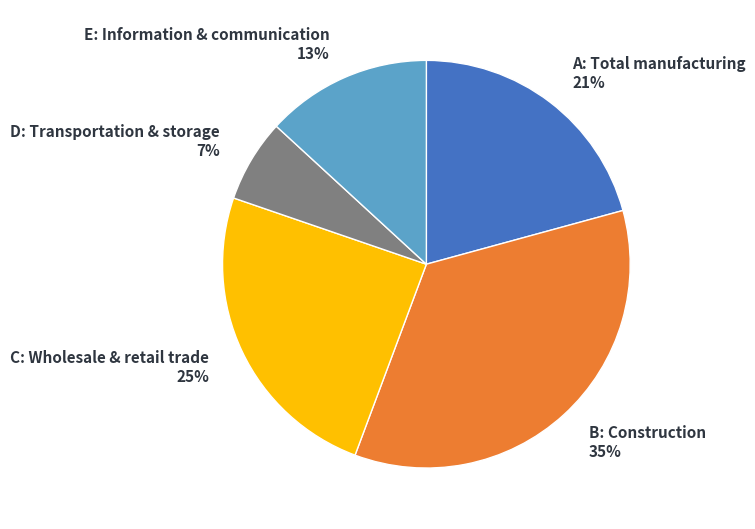

Rank the categories by value from lowest to highest.

D: Transportation & storage, E: Information & communication, A: Total manufacturing, C: Wholesale & retail trade, B: Construction